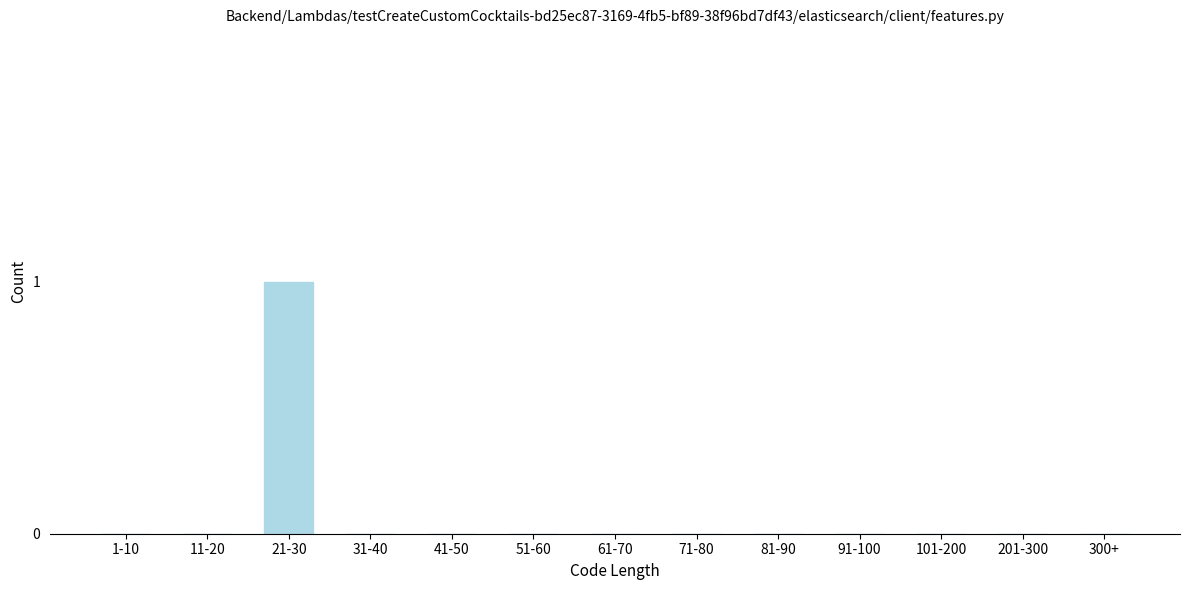

Reading left to right, extract all data points from this chart.

1-10=0	11-20=0	21-30=1	31-40=0	41-50=0	51-60=0	61-70=0	71-80=0	81-90=0	91-100=0	101-200=0	201-300=0	300+=0